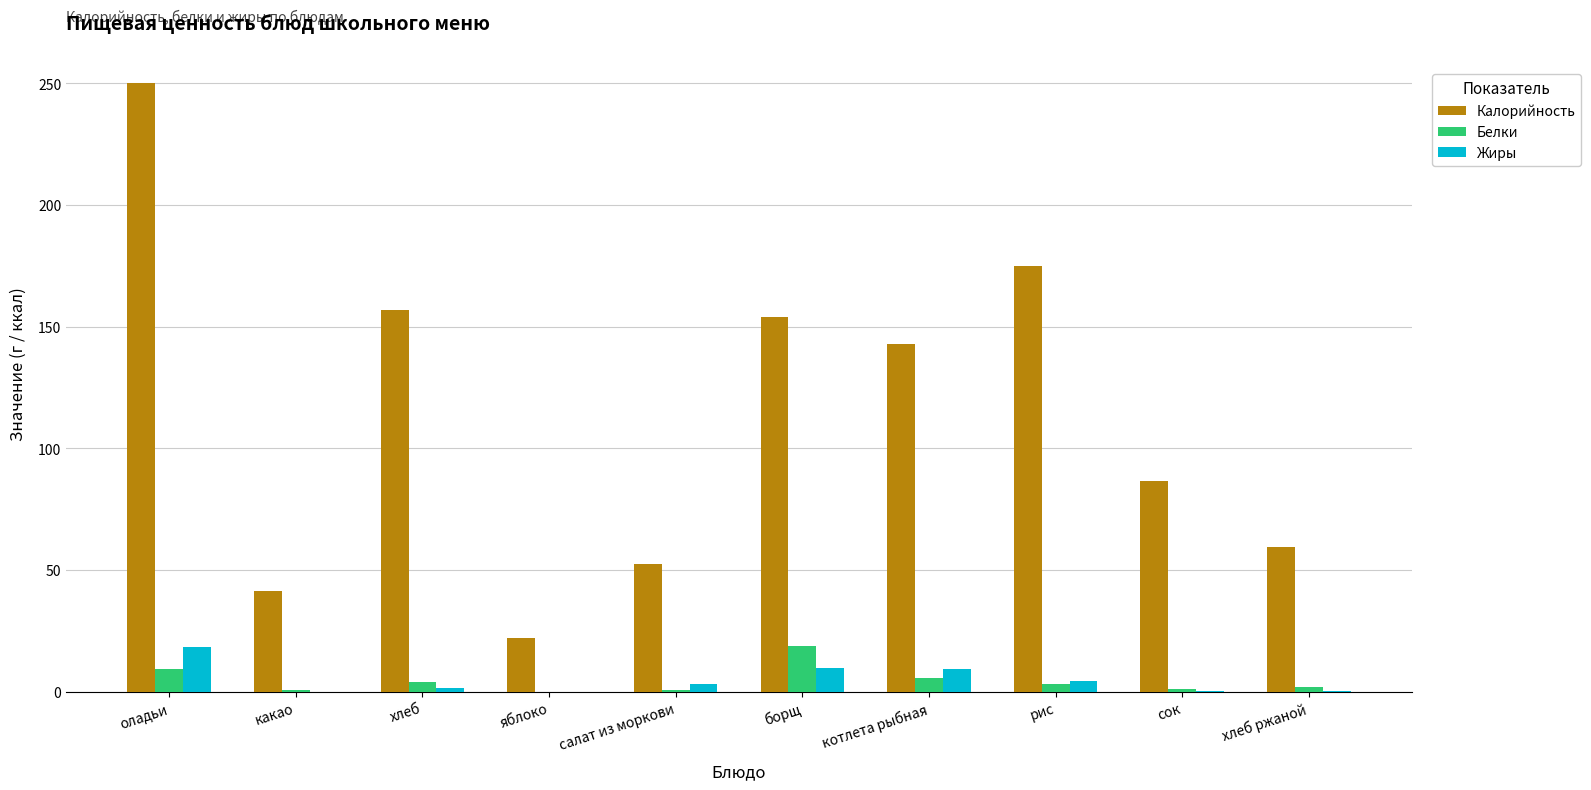

What is the sum of all Белки values?

45.2